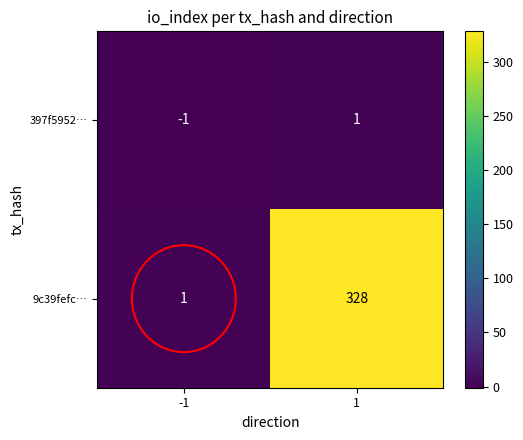

Is it true that 397f5952… equals 1 at 1?

True